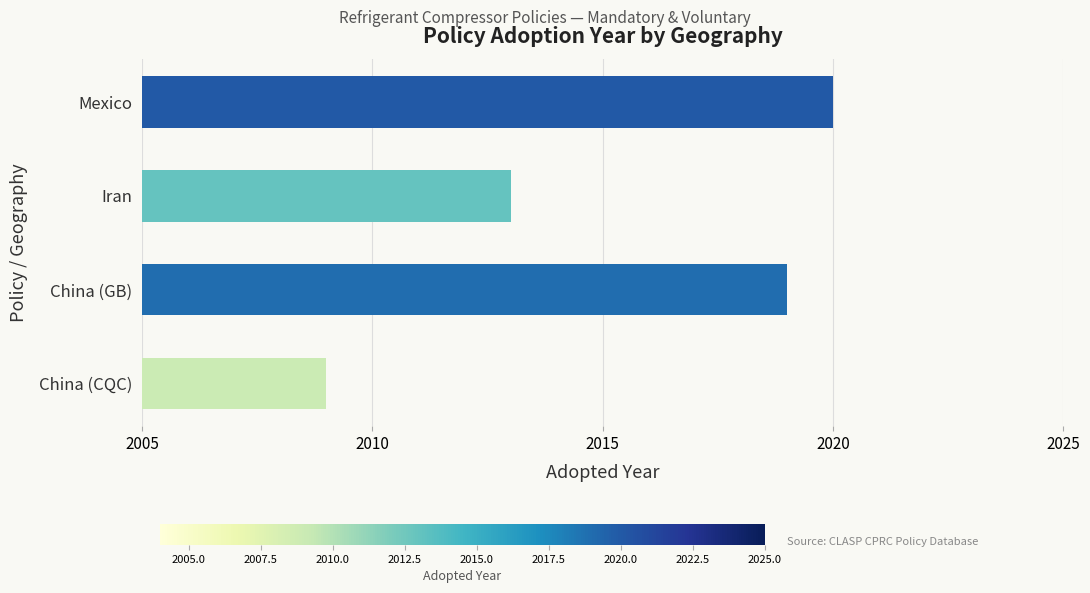

Reading top to bottom, extract all data points from this chart.

Mexico=2020	Iran=2013	China (GB)=2019	China (CQC)=2009